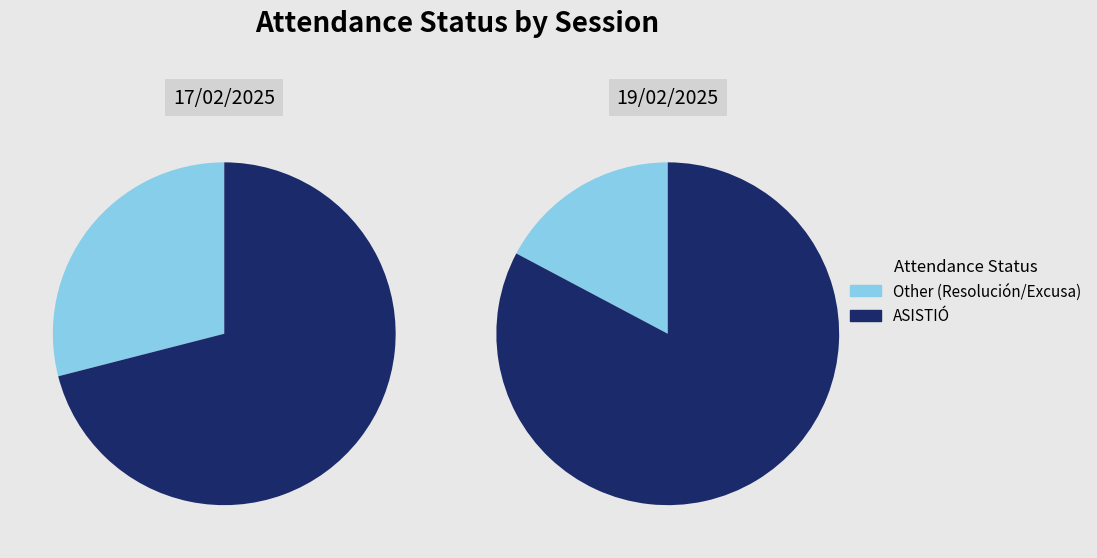

Which series changed the most between 0 and 1?

ASISTIÓ